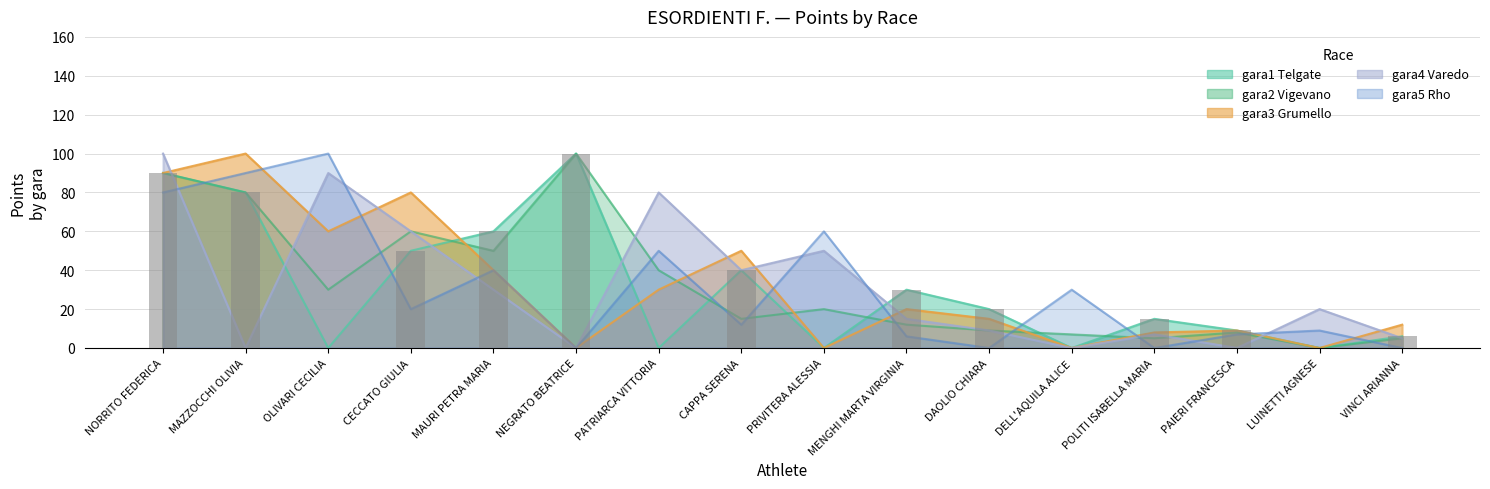

What position from the left is DAOLIO CHIARA?

11